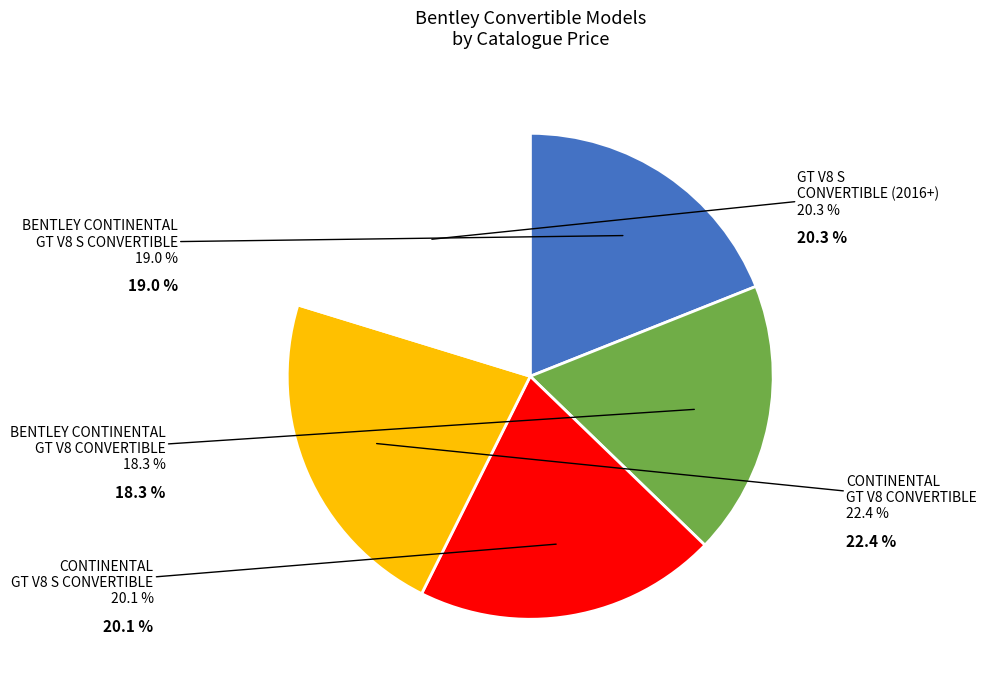

Which category has the smallest portion of the pie?

BENTLEY CONTINENTAL GT V8 CONVERTIBLE